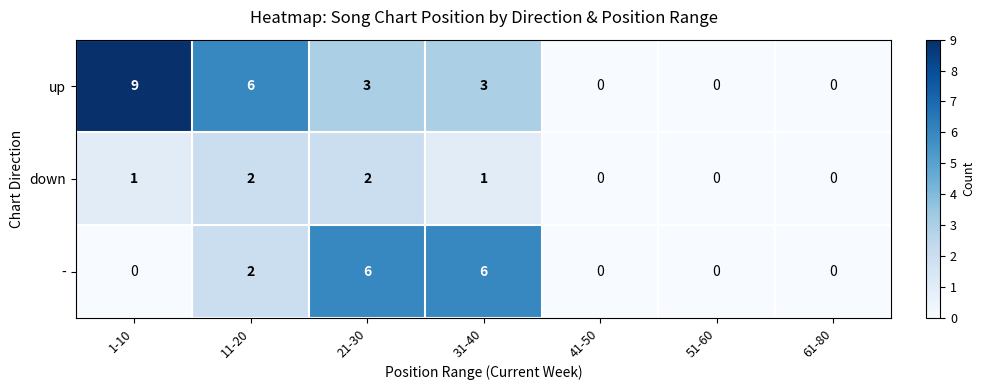

What is the difference between the highest and lowest values at 11-20?

4